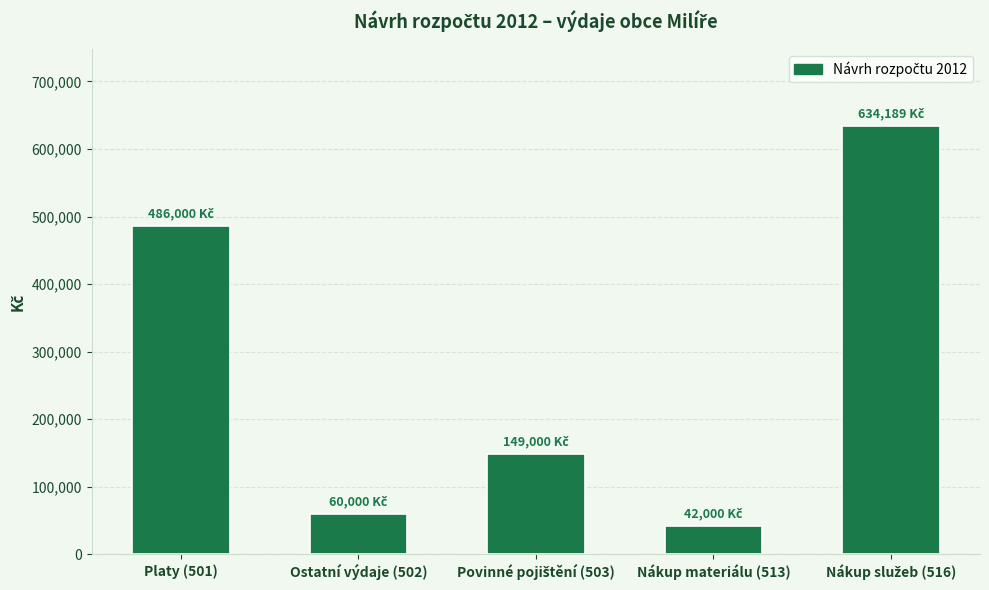

What is the sum of all values?

1371189